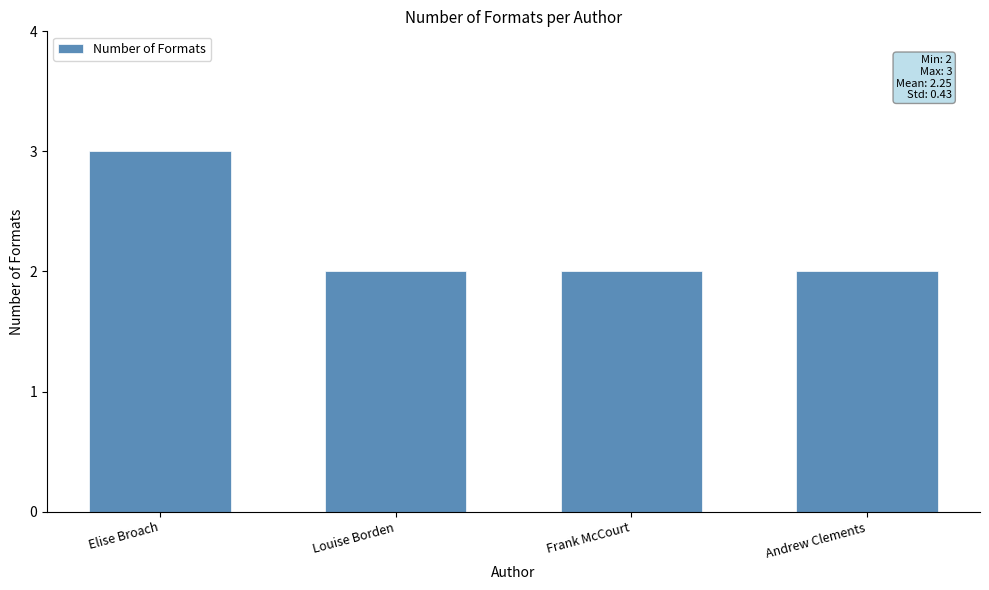

The chart shows a value of 1 at Louise Borden. True or false?

False